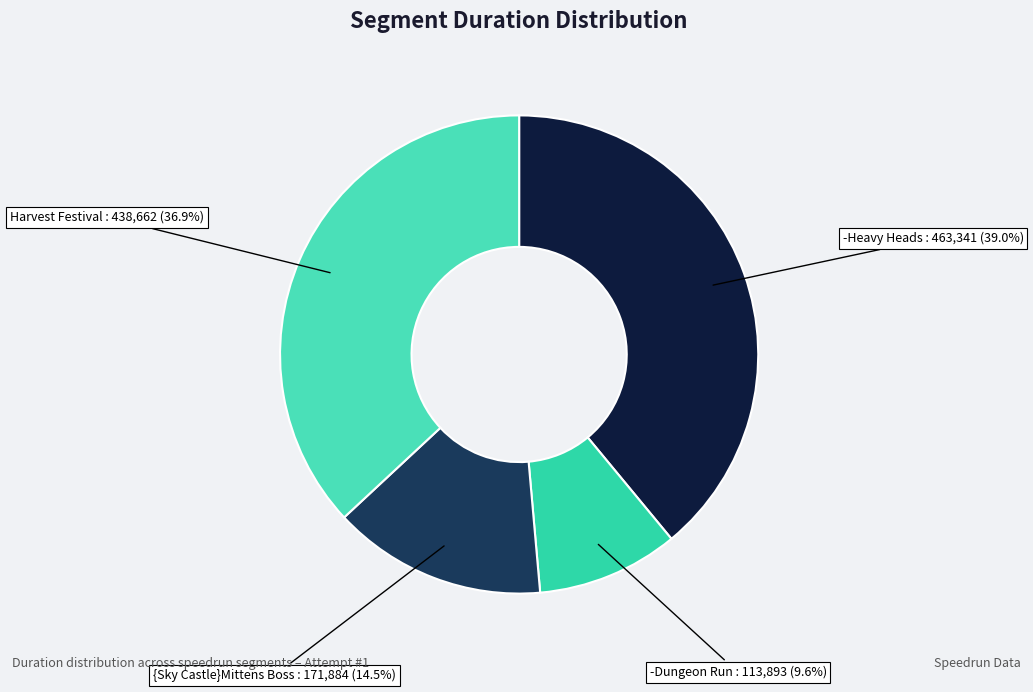

Count the number of slices in the pie.

4